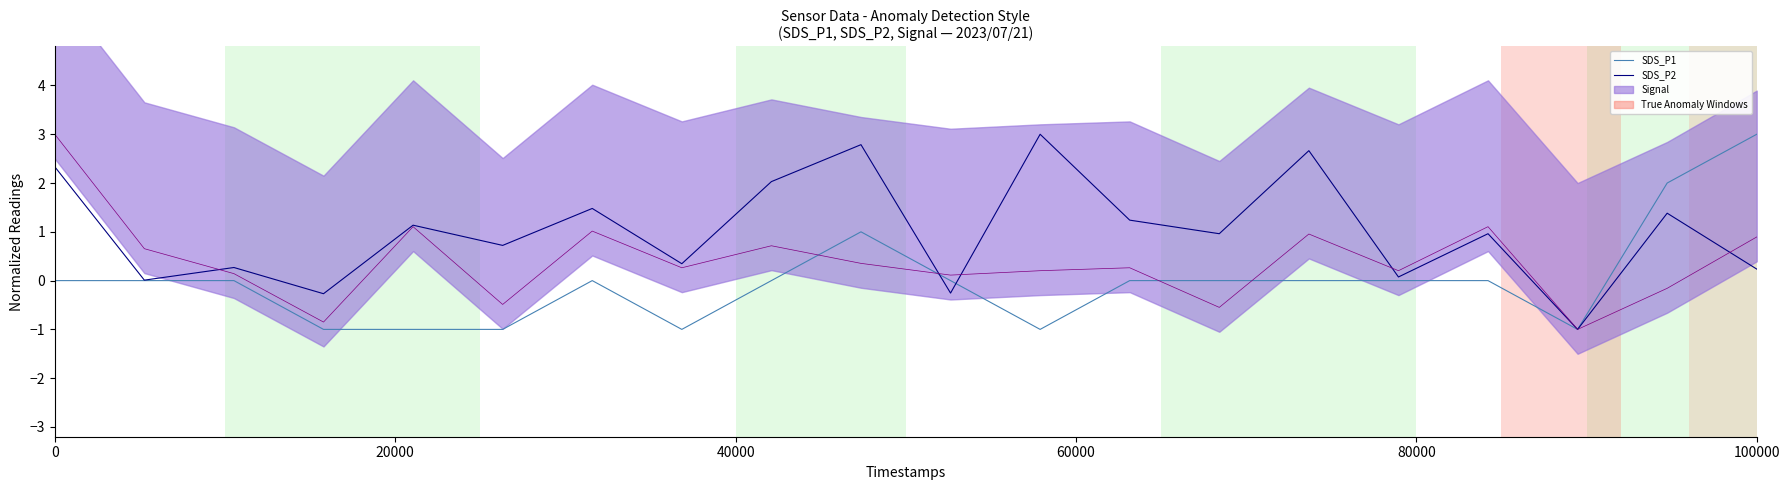

What position from the left is 0?

1